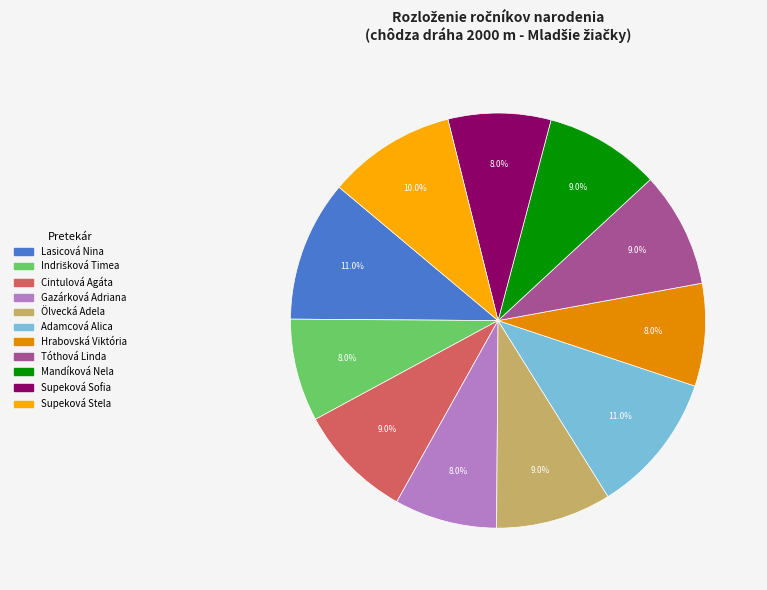

Between Adamcová Alica and Supeková Sofia, which is larger?

Adamcová Alica